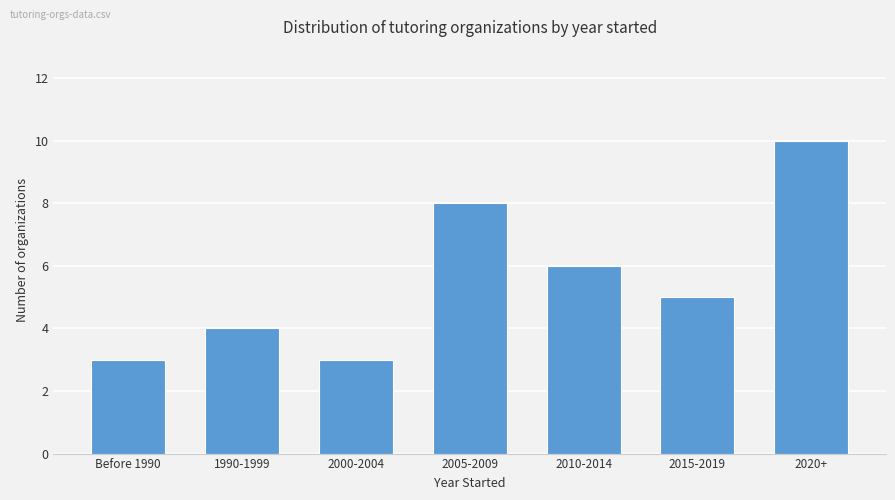

What is the ratio of the value at 2010-2014 to the value at Before 1990?

2.0